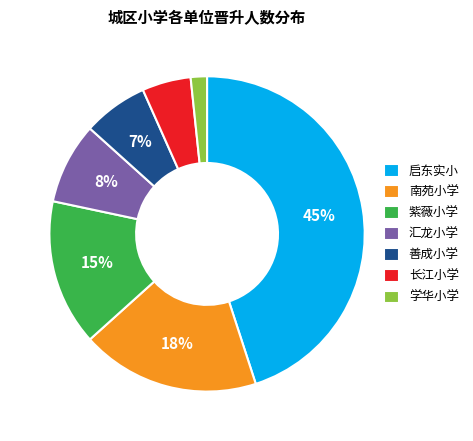

What percentage is the 紫薇小学 slice, to the nearest percent?

15%